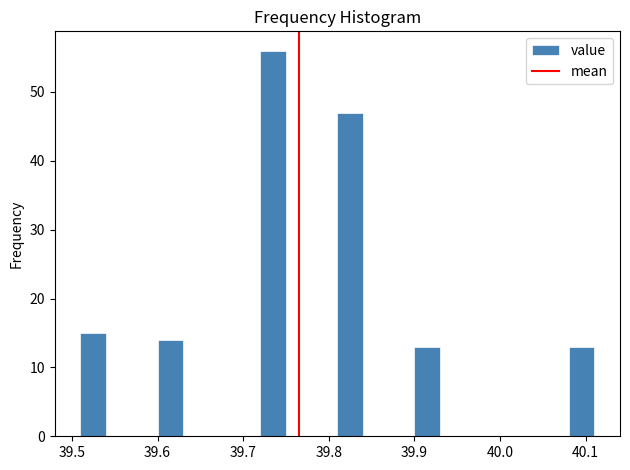

Around what value on the x-axis is the tallest bar? Give the approximate position of its centre, as read against the axis.

39.74